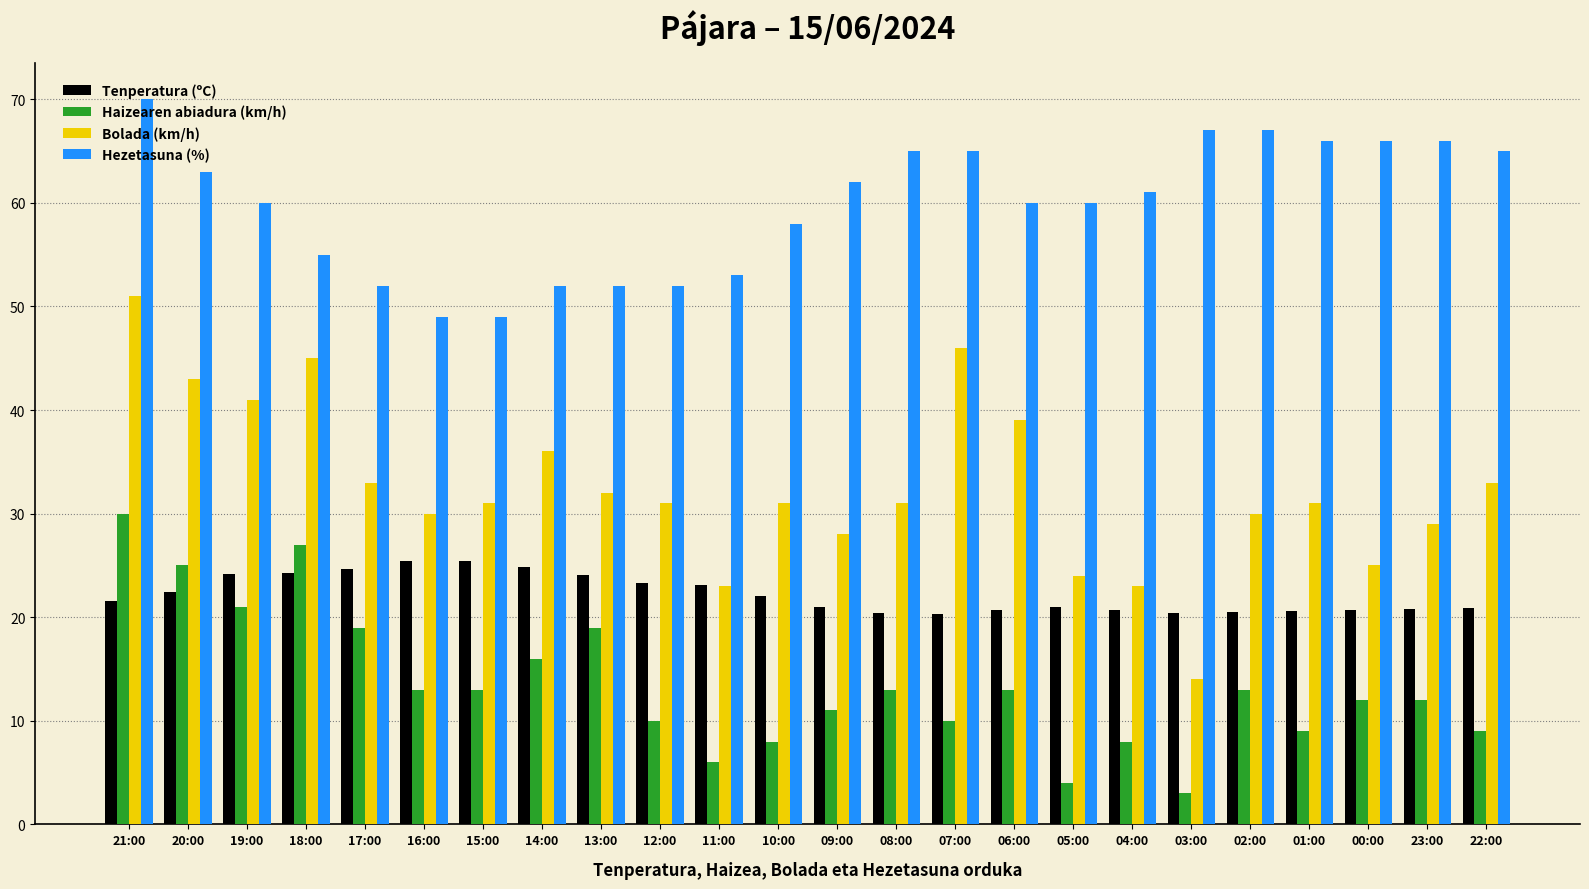

How many bars are there in total?

96